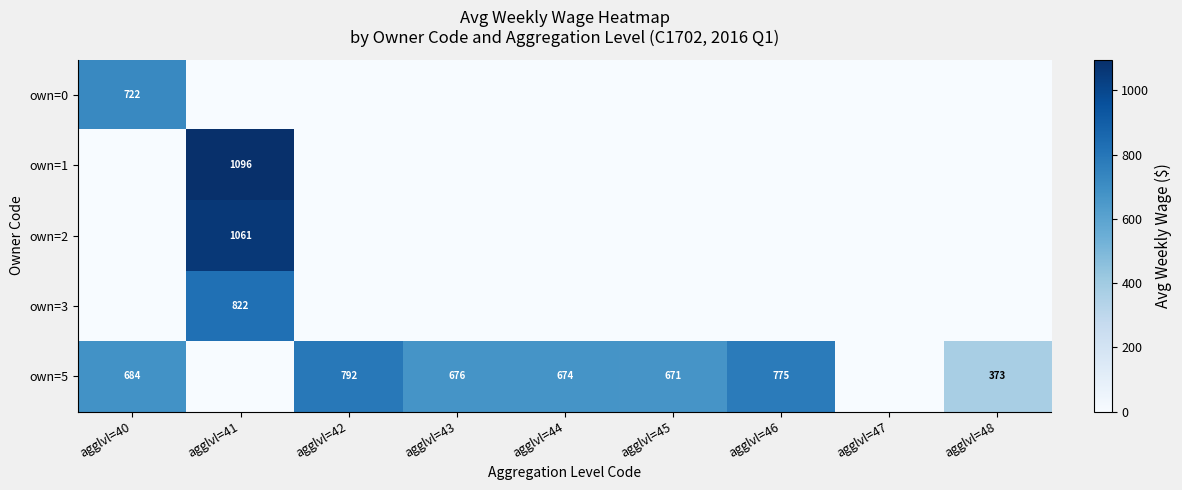

True or false: own=3 has a value of 1256 at agglvl=41.

False